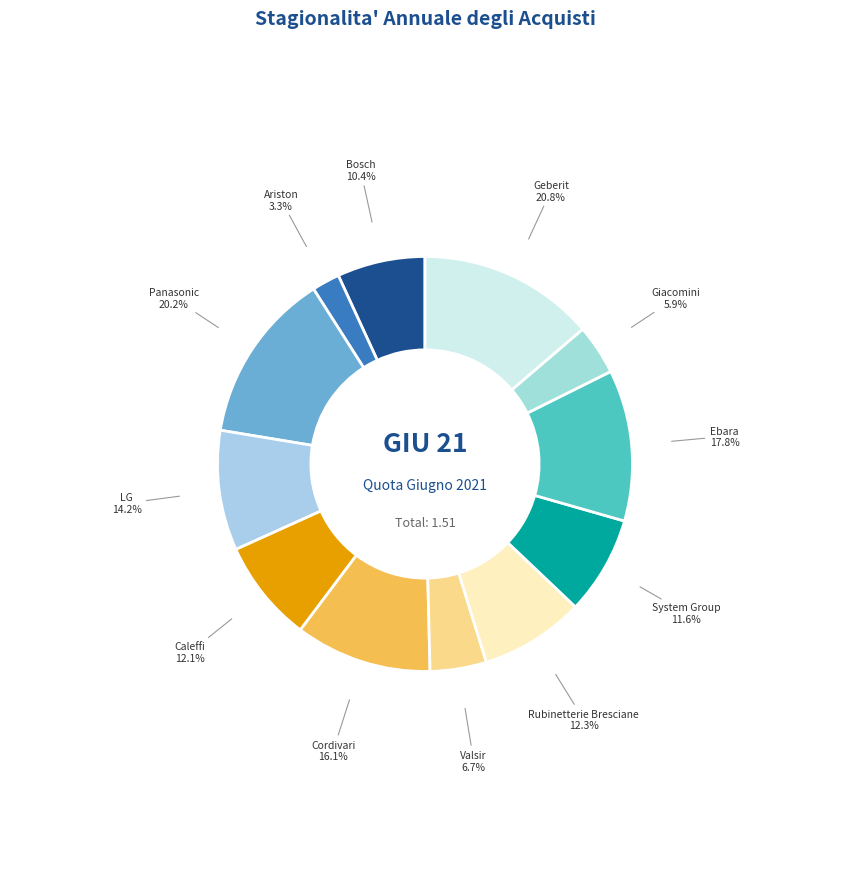

What is the change in value from Rubinetterie Bresciane to Giacomini?

-0.1